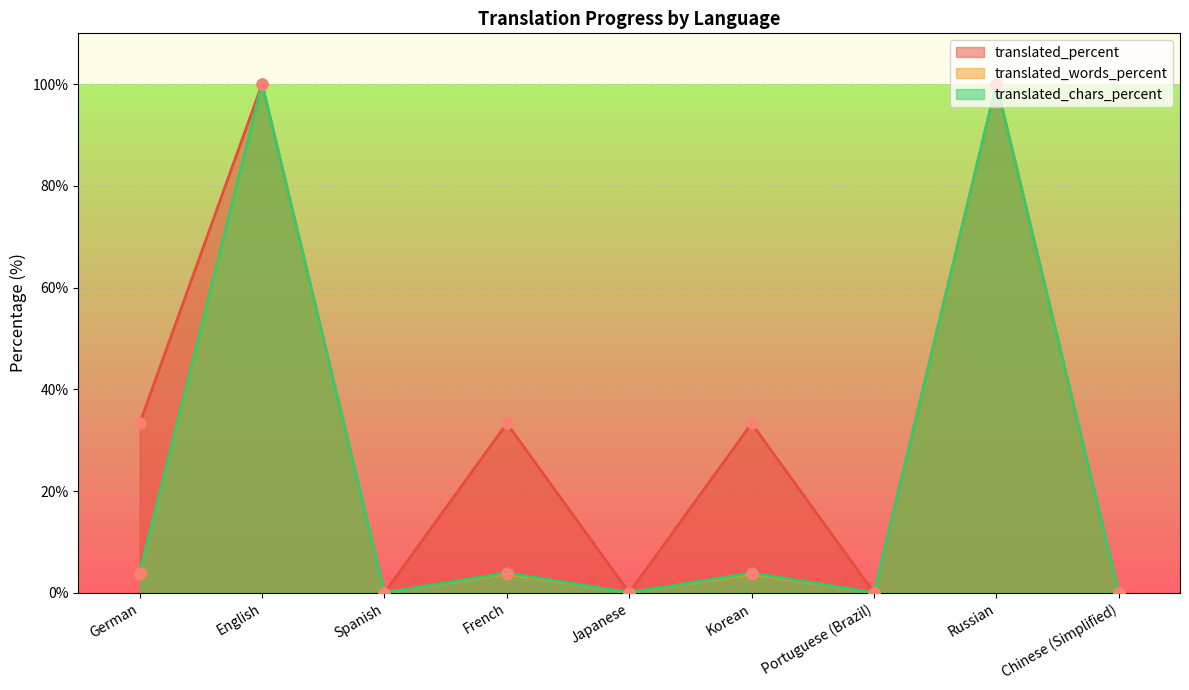

What are all the series names shown in the legend?

translated_percent, translated_words_percent, translated_chars_percent